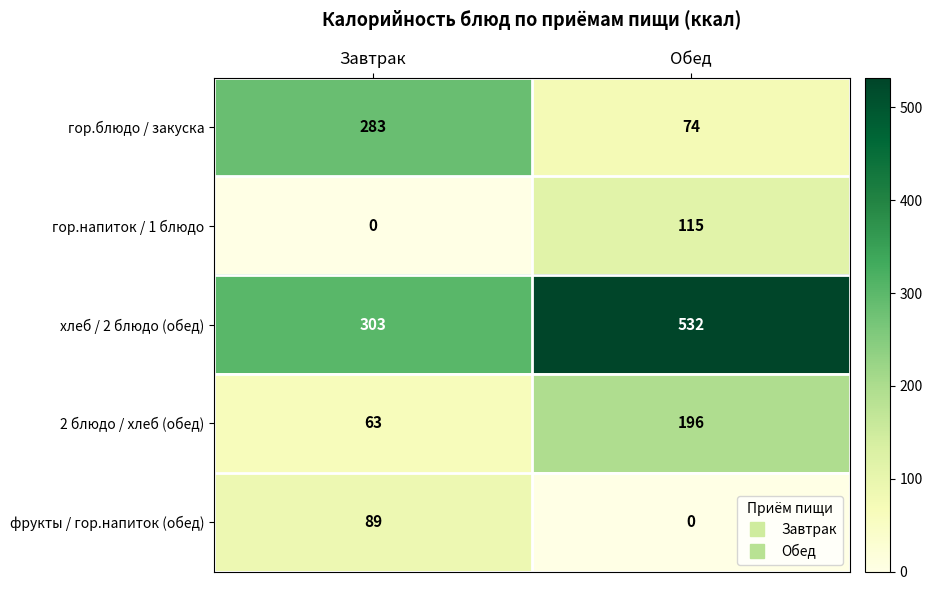

Rank the series at Завтрак from highest to lowest value.

хлеб / 2 блюдо (обед), гор.блюдо / закуска, фрукты / гор.напиток (обед), 2 блюдо / хлеб (обед), гор.напиток / 1 блюдо